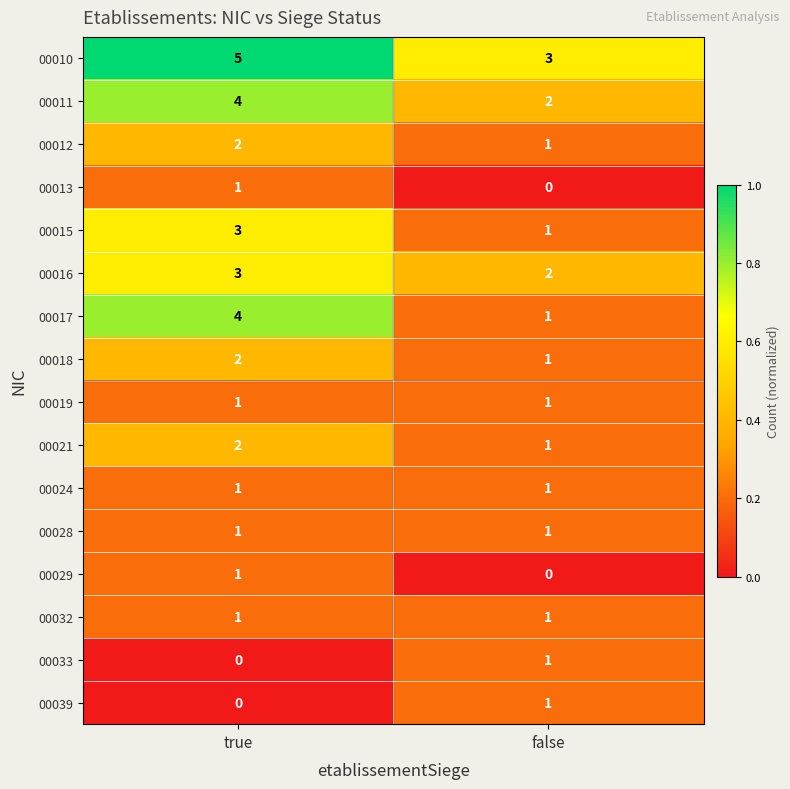

The 00024 series shows 1 at false. True or false?

True